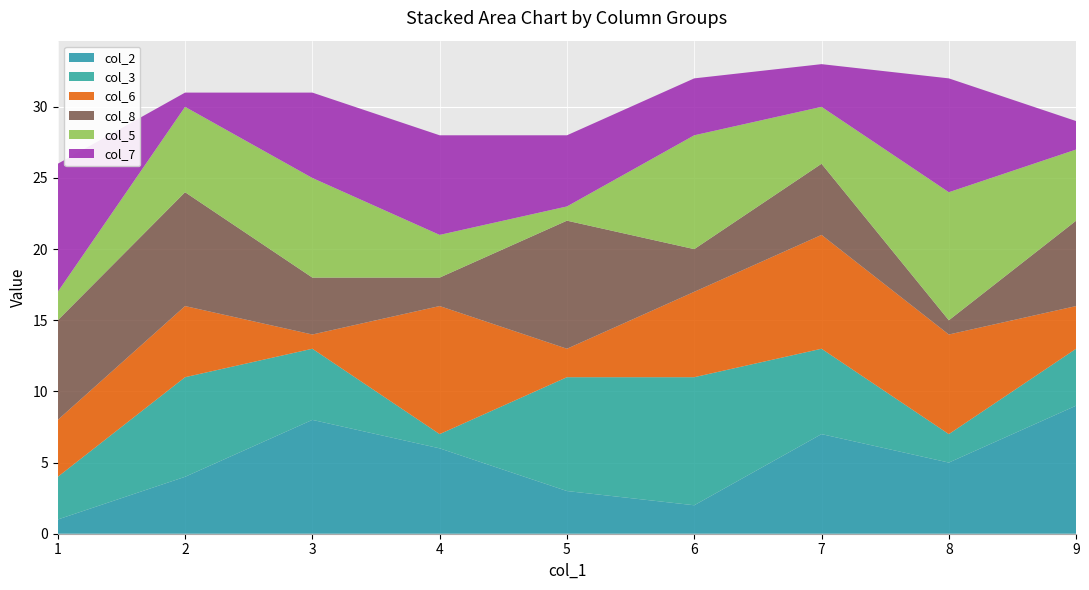

Reading left to right, what are all the values shown in this chart?

col_2: 1=1	2=4	3=8	4=6	5=3	6=2	7=7	8=5	9=9
col_3: 1=3	2=7	3=5	4=1	5=8	6=9	7=6	8=2	9=4
col_6: 1=4	2=5	3=1	4=9	5=2	6=6	7=8	8=7	9=3
col_8: 1=7	2=8	3=4	4=2	5=9	6=3	7=5	8=1	9=6
col_5: 1=2	2=6	3=7	4=3	5=1	6=8	7=4	8=9	9=5
col_7: 1=9	2=1	3=6	4=7	5=5	6=4	7=3	8=8	9=2